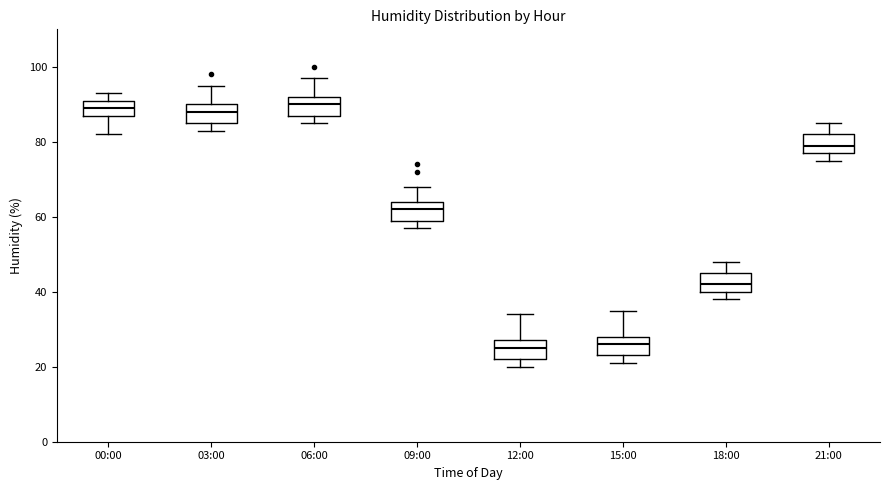

Reading left to right, transcribe this box plot: for each box, give where its median line is, the range the box spans, and where its two whiskers end, as read against the y-axis. The values are not printed on the chart, so give them approximately, as read against the axis.

00:00: median 90, box 88 to 92, whiskers 82 to 94
03:00: median 88, box 86 to 90, whiskers 84 to 96
06:00: median 90, box 88 to 92, whiskers 86 to 98
09:00: median 62, box 60 to 64, whiskers 58 to 68
12:00: median 26, box 22 to 28, whiskers 20 to 34
15:00: median 26, box 24 to 28, whiskers 22 to 36
18:00: median 42, box 40 to 46, whiskers 38 to 48
21:00: median 80, box 78 to 82, whiskers 76 to 86